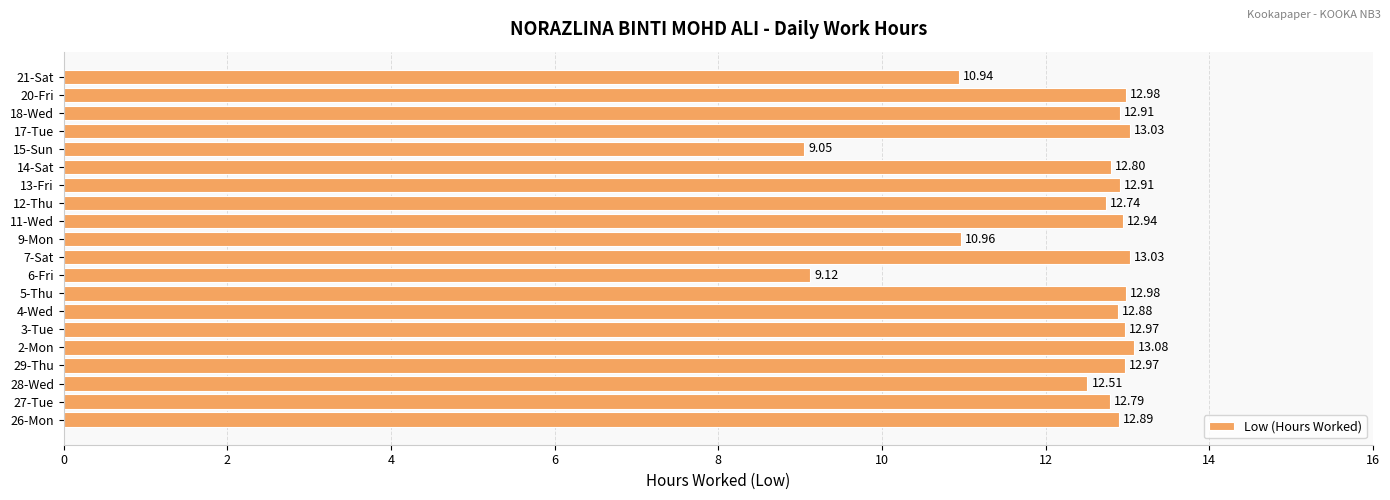

How many data points does each series have?

20